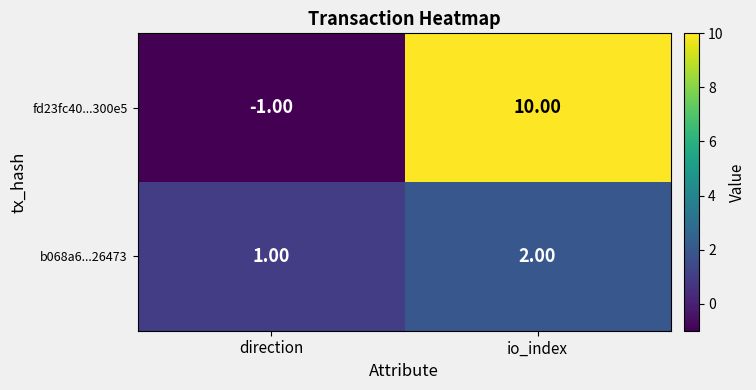

Which series has the largest range (max minus min)?

fd23fc40...300e5